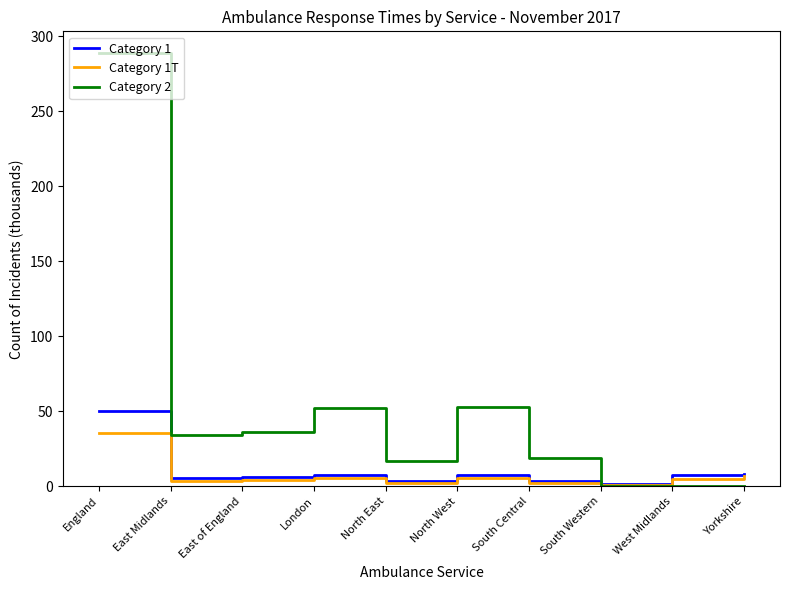

What position from the right is London?

7